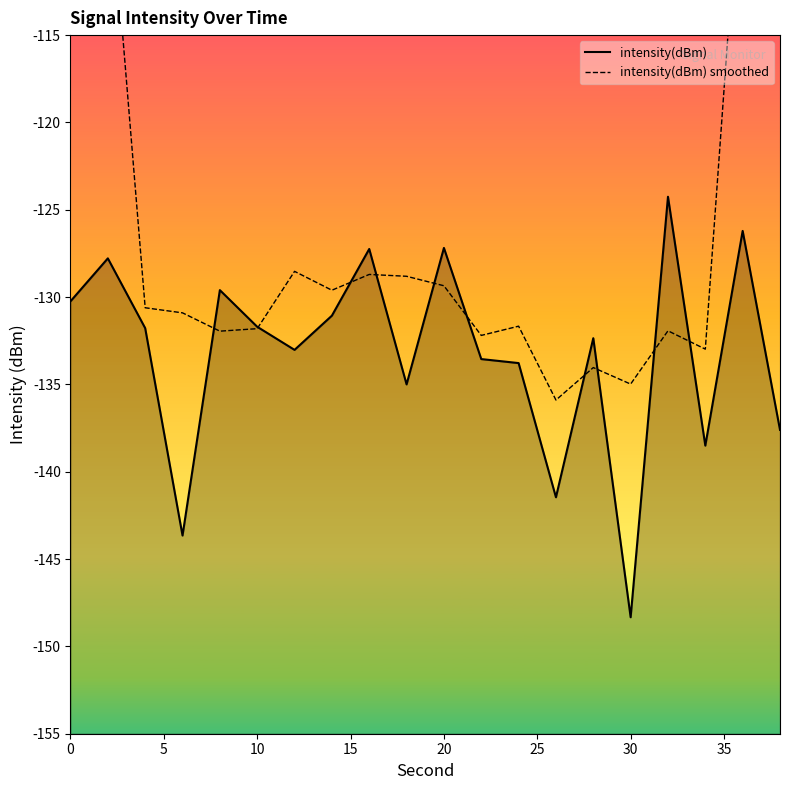

The intensity(dBm) series shows -148.3 at 30. True or false?

True